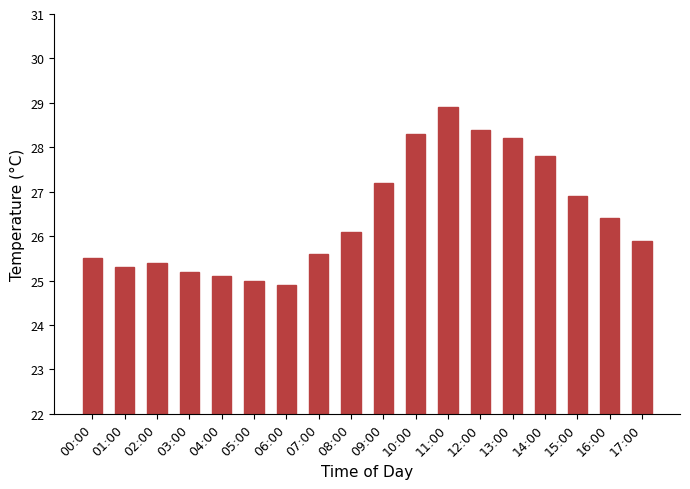

How many bars are there in total?

18